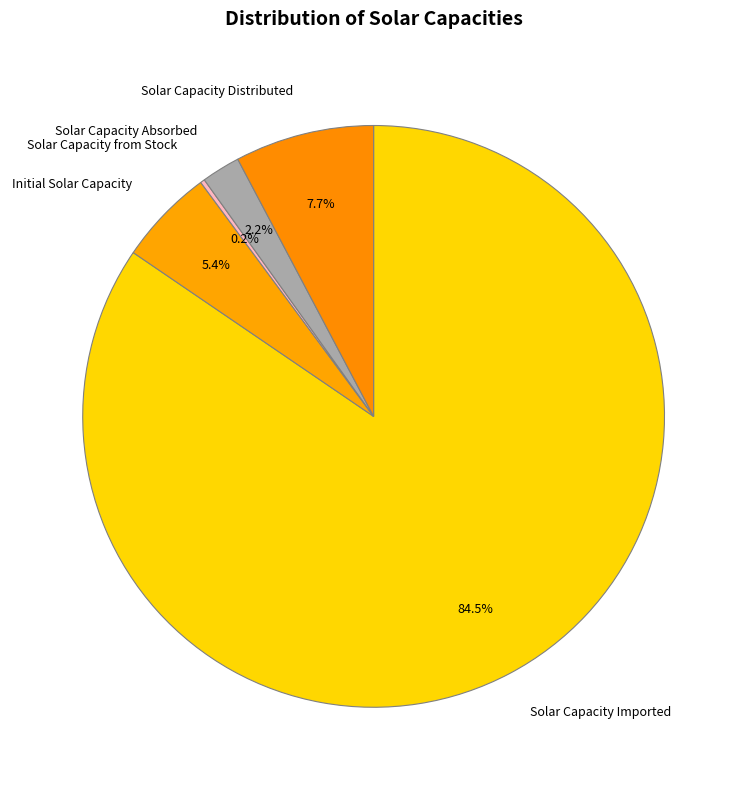

What percentage do Solar Capacity Absorbed and Solar Capacity Distributed together represent?

9.9%